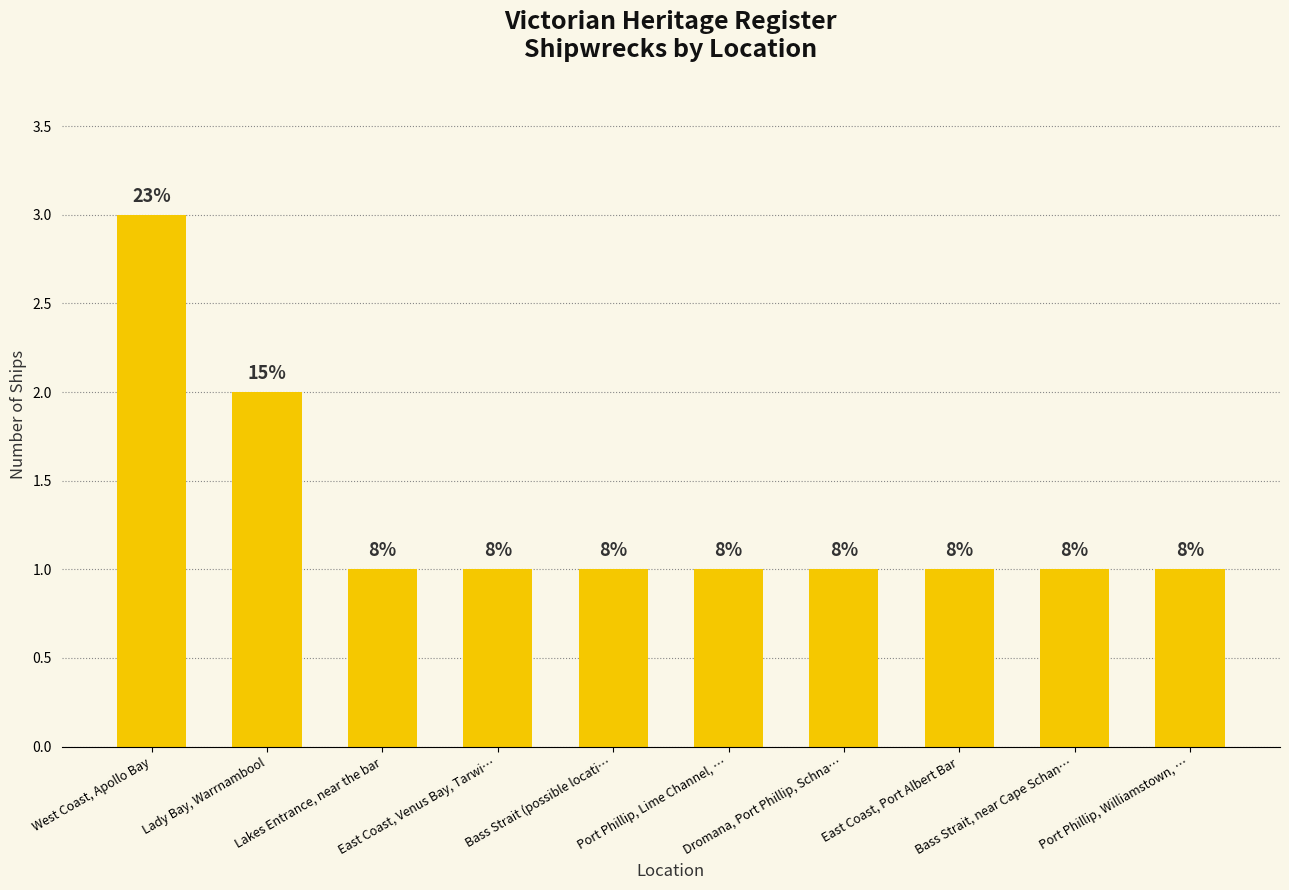

Are the bars grouped side by side (vs. stacked)?

No